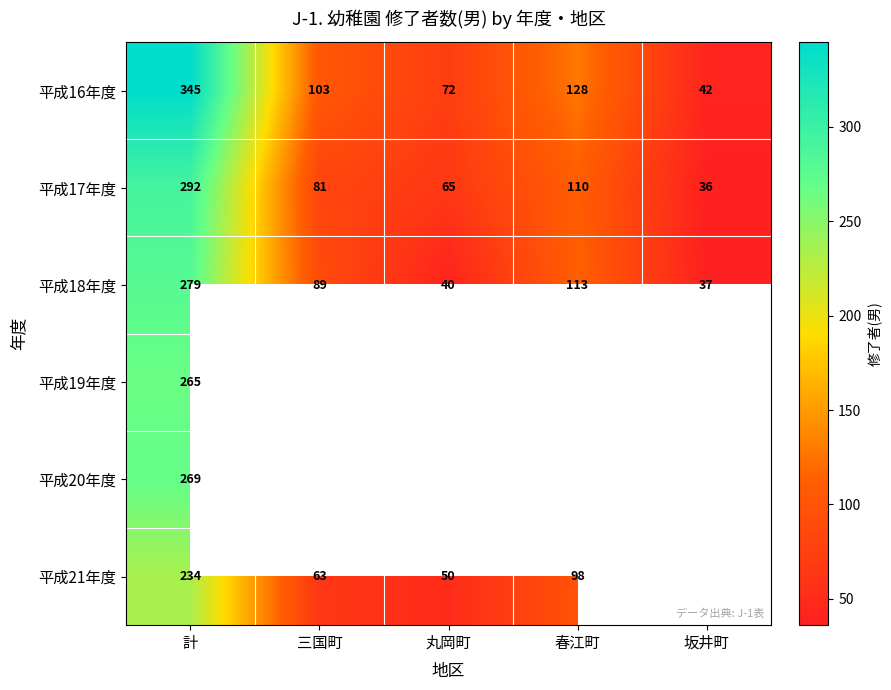

What is the spread (max minus min) of values at 春江町?

30.0